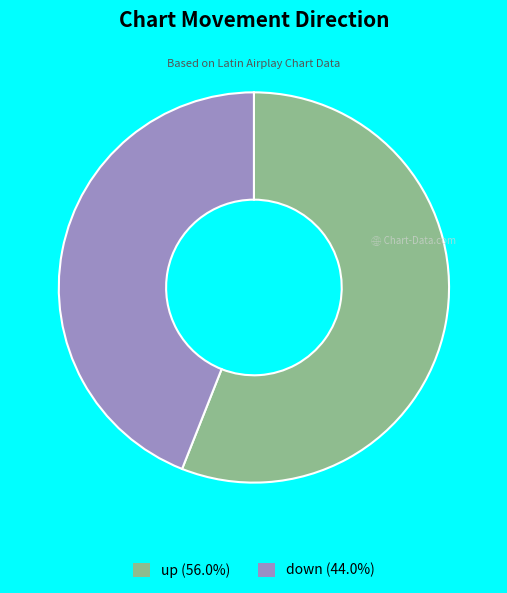

True or false: up accounts for 56% of the total.

True